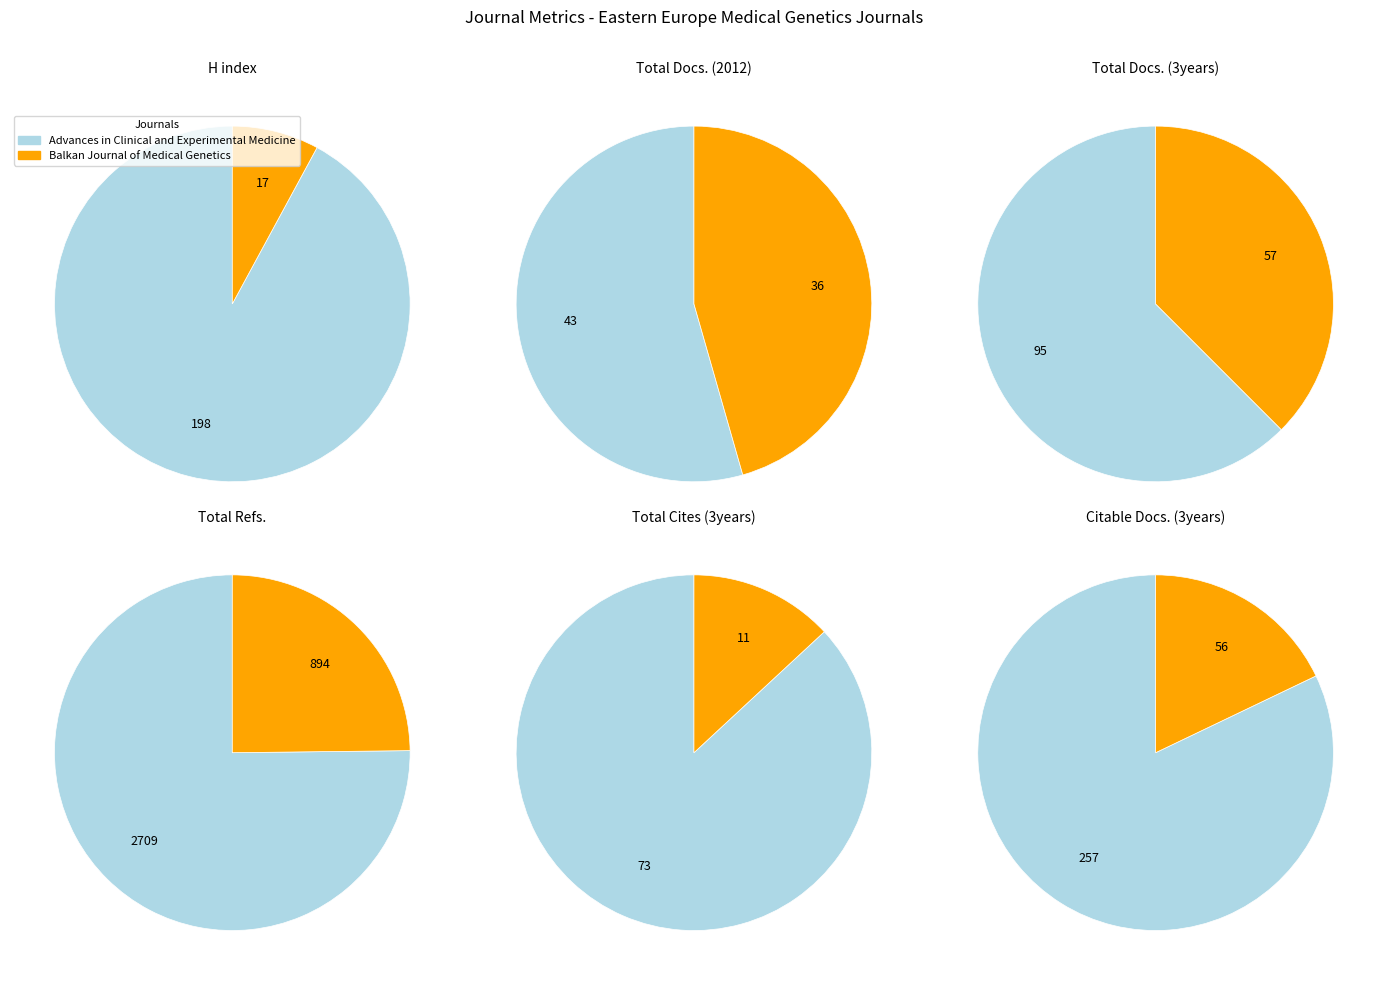

Does Advances in Clinical and Experimental Medicine account for over 50% of the chart?

Yes